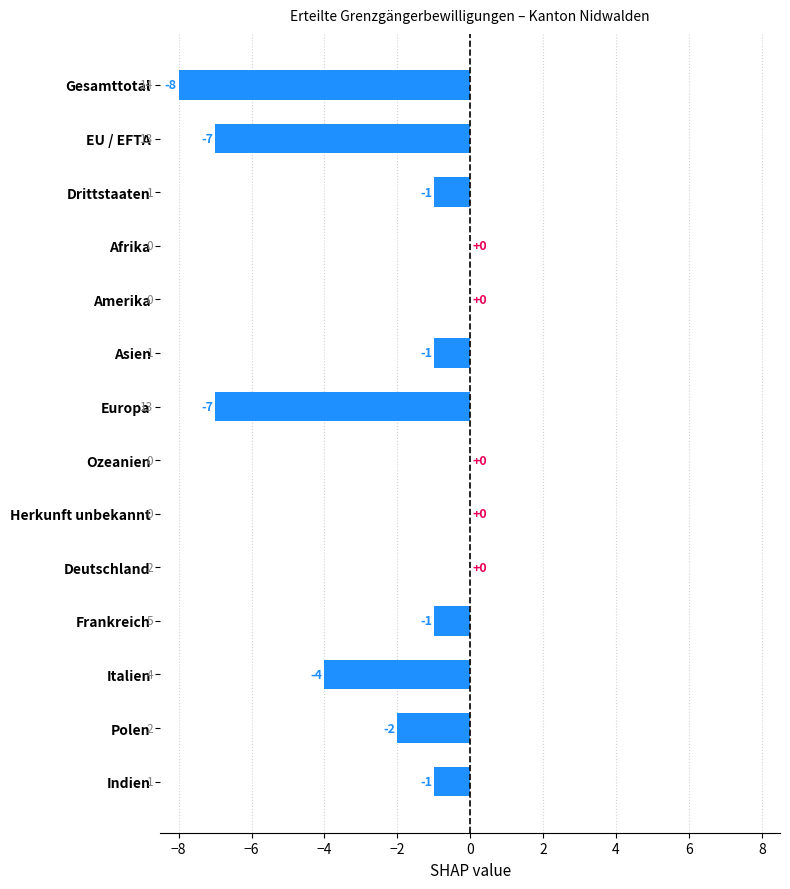

Where is the data nearest to the value -4?

Italien